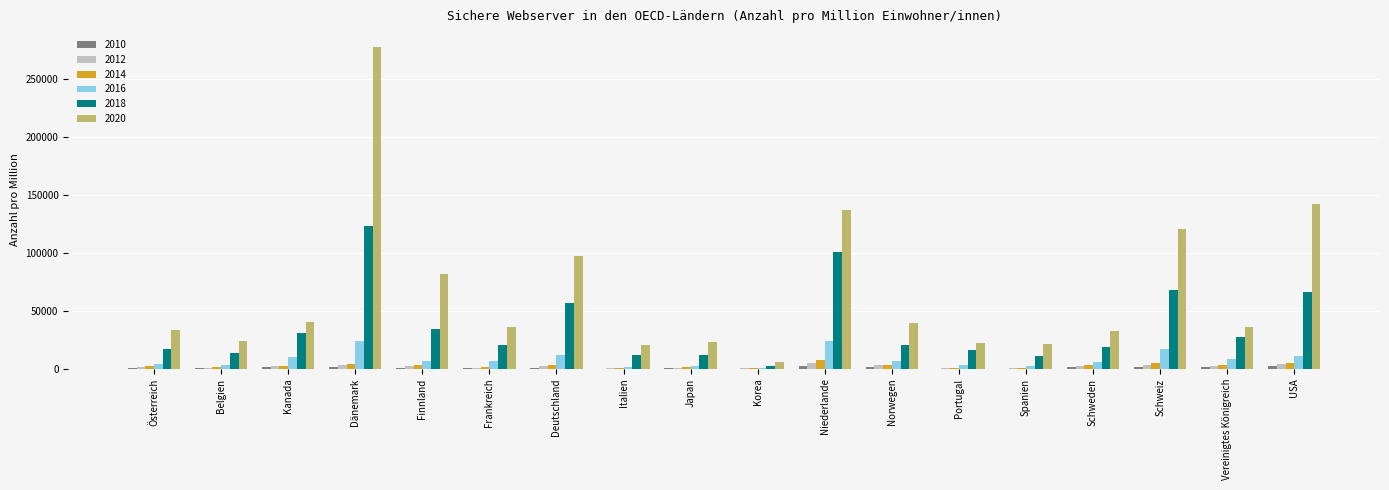

At which category does the chart reach its peak across all series?

Dänemark